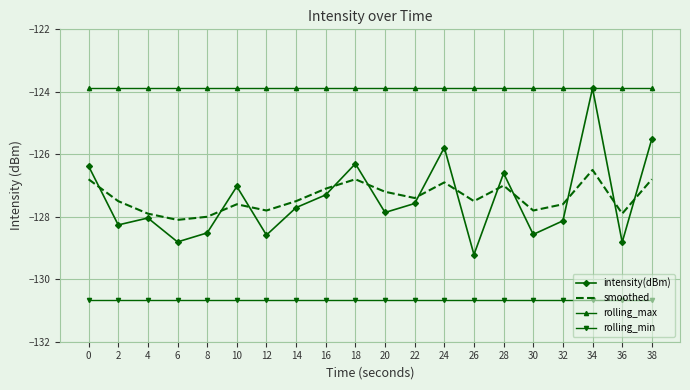

What is the difference between the maximum and minimum values in the smoothed series?

1.6